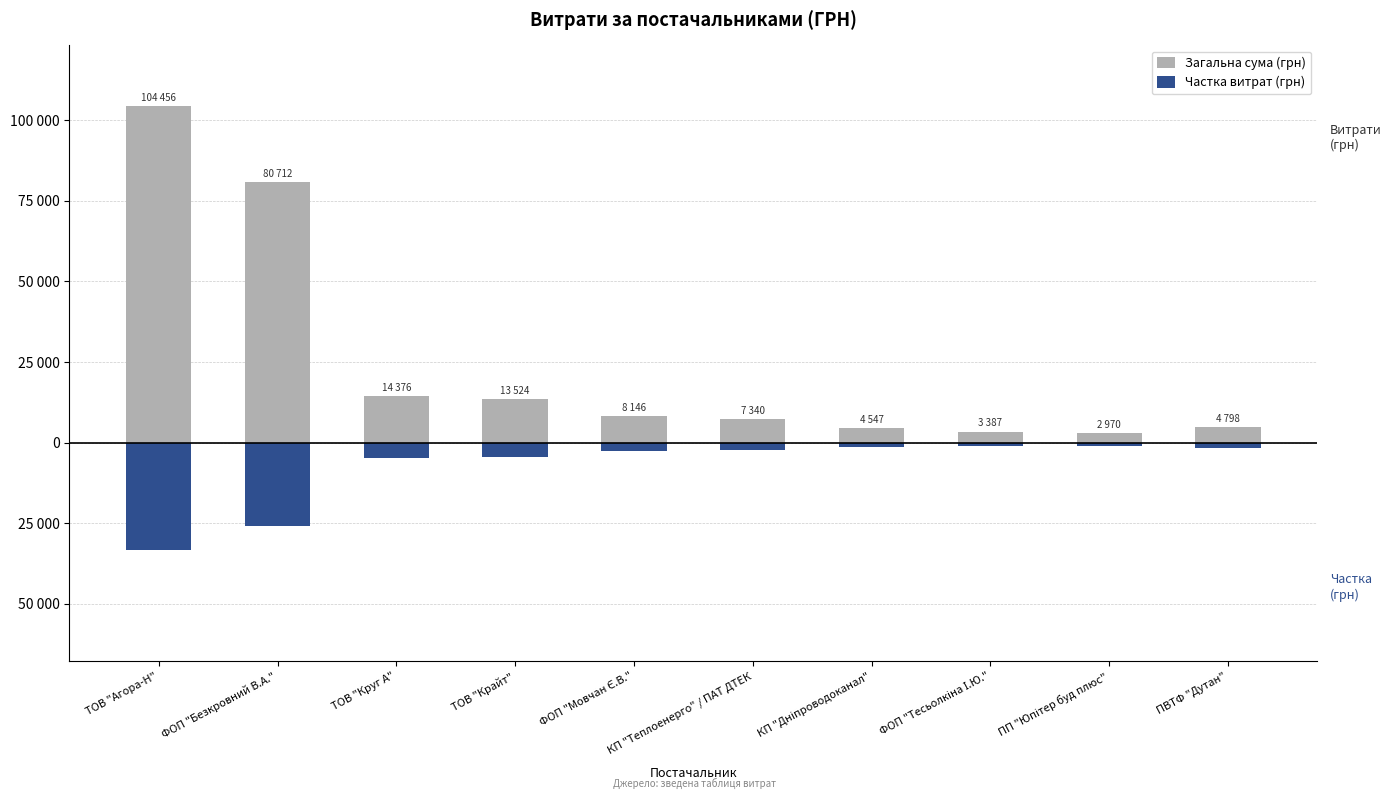

Is the value of Частка витрат (грн) at КП "Дніпроводоканал" greater than the value of Загальна сума (грн) at ПП "Юпітер буд плюс"?

No